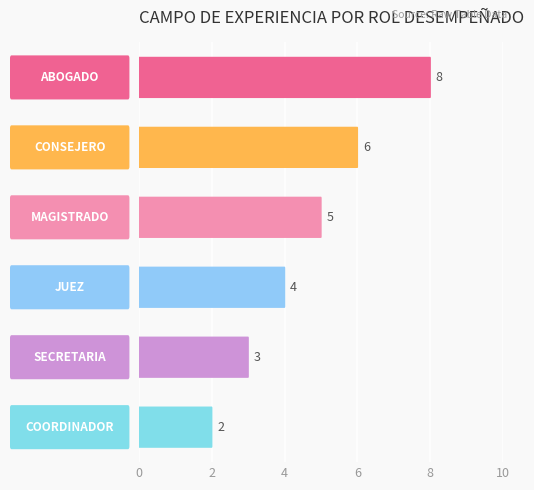

Which category has the highest value across all series?

ABOGADO